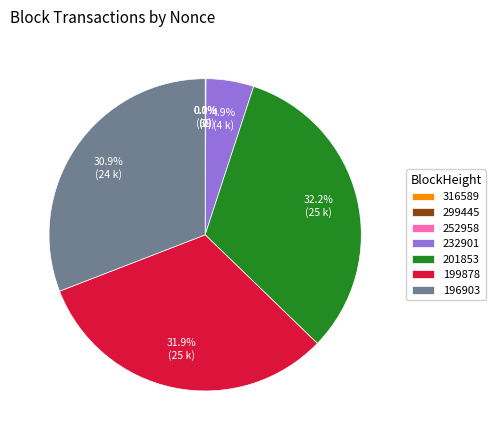

Is there any slice that represents more than half of the pie?

No